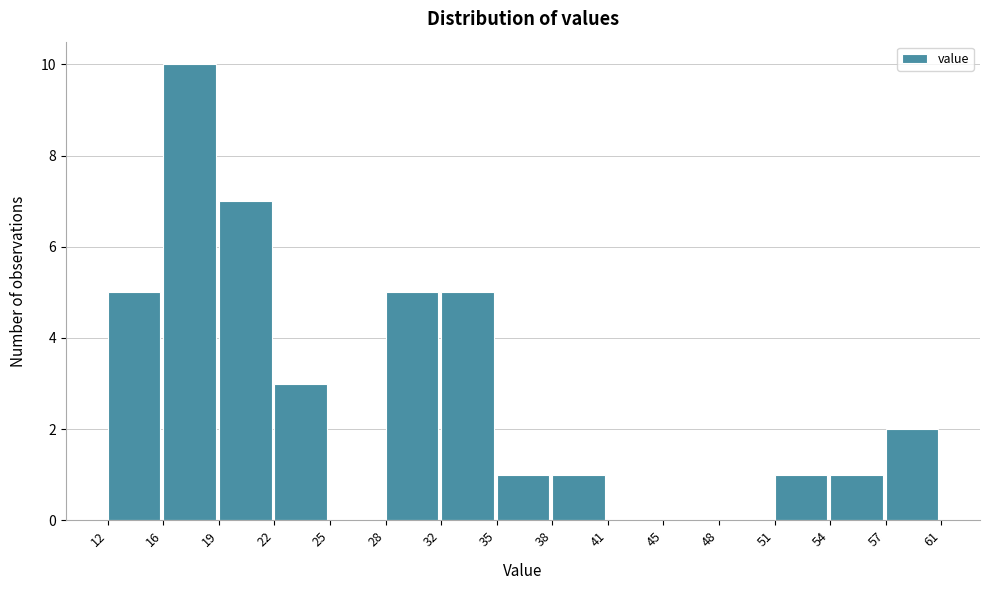

Reading left to right, list every bar in this chart as the range it spans on the x-axis followed by its height. The values are not printed on the chart, so give them approximately, as read against the axis.

12 to 16: 5
16 to 19: 10
19 to 22: 7
22 to 25: 3
25 to 28: 0
28 to 32: 5
32 to 35: 5
35 to 38: 1
38 to 41: 1
41 to 45: 0
45 to 48: 0
48 to 51: 0
51 to 54: 1
54 to 57: 1
57 to 61: 2